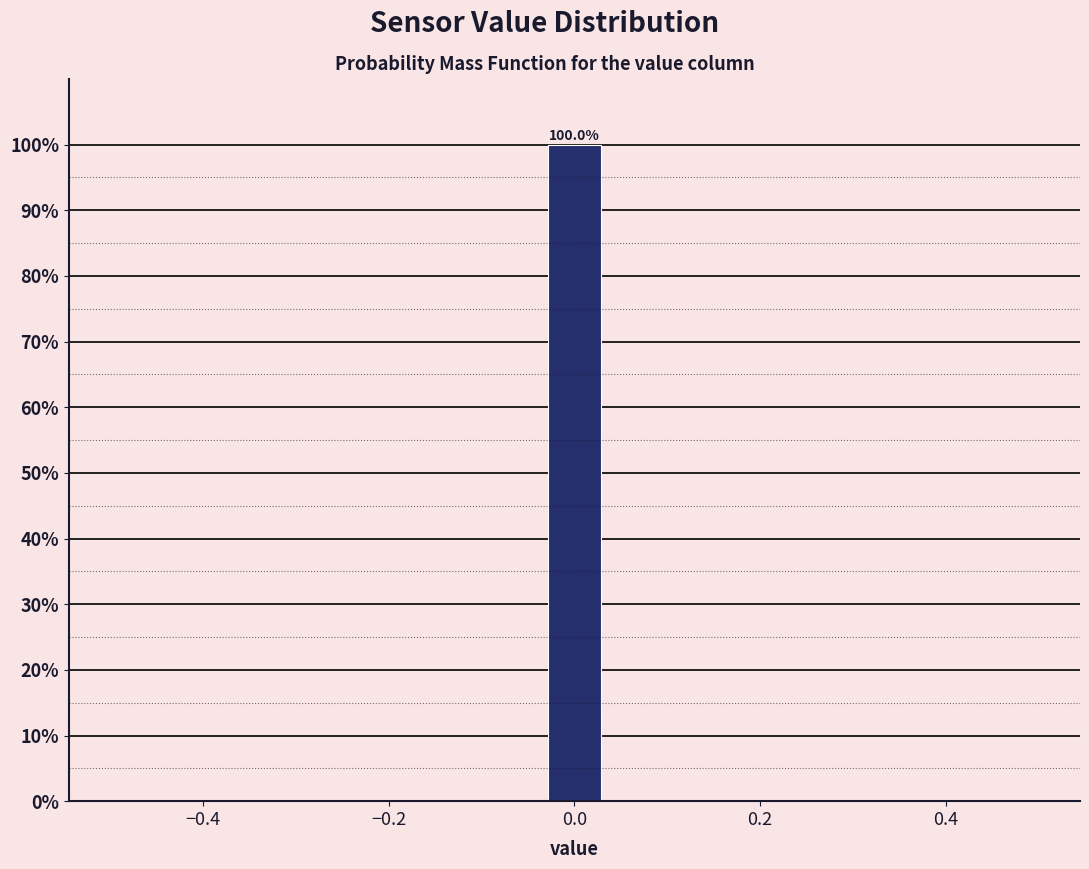

Around what value on the x-axis is the tallest bar? Give the approximate position of its centre, as read against the axis.

0.00